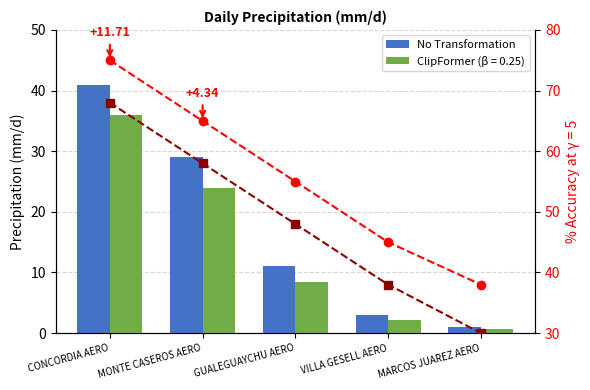

What is the greatest value displayed?

41.0